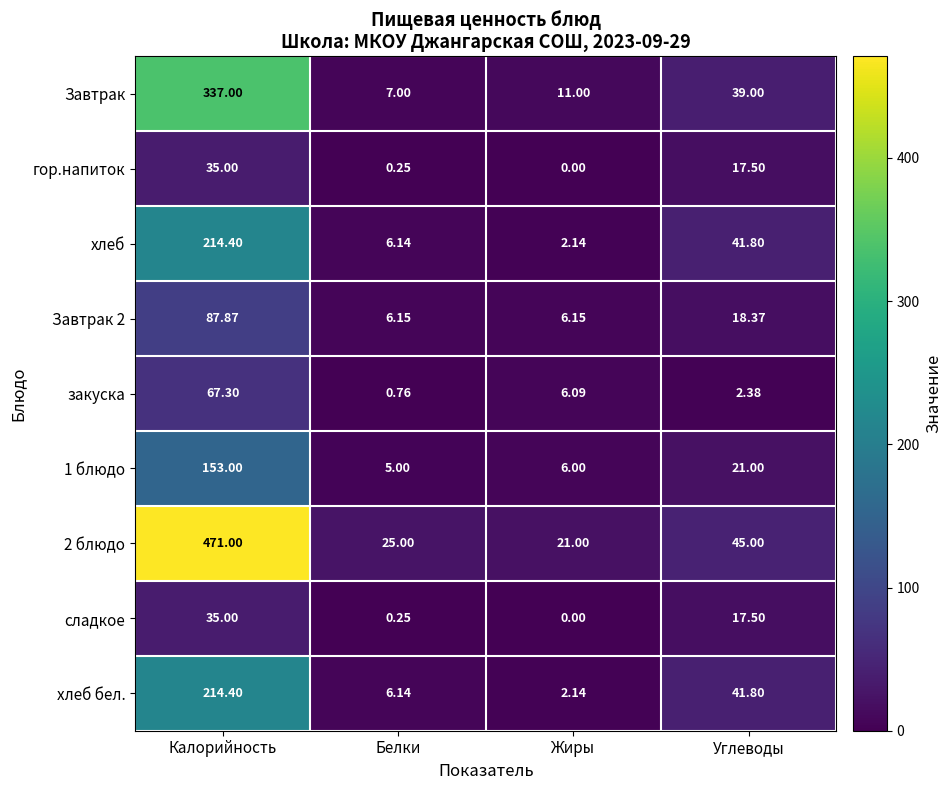

Which series has the widest spread of values?

2 блюдо